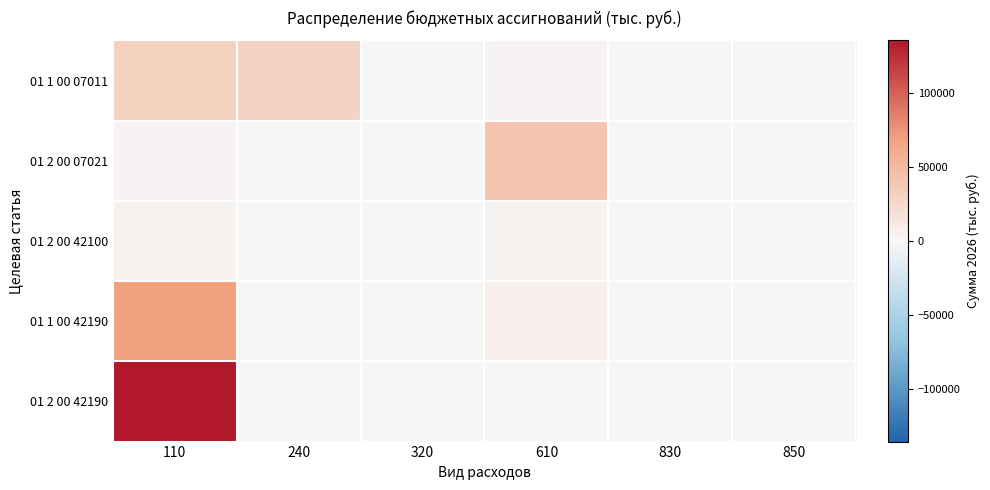

Reading right to left, list all the values displayed in this chart.

01 1 00 07011: 850=221.0	830=0.0	610=2968.9	320=0.0	240=29307.6	110=31008.8
01 2 00 07021: 850=54.7	830=0.0	610=41630.9	320=0.0	240=1499.4	110=2689.5
01 2 00 42100: 850=0.0	830=0.0	610=4106.2	320=0.0	240=0.0	110=3255.0
01 1 00 42190: 850=0.0	830=0.0	610=6000.0	320=0.0	240=0.0	110=69657.0
01 2 00 42190: 850=0.0	830=0.0	610=0.0	320=0.0	240=0.0	110=135423.9